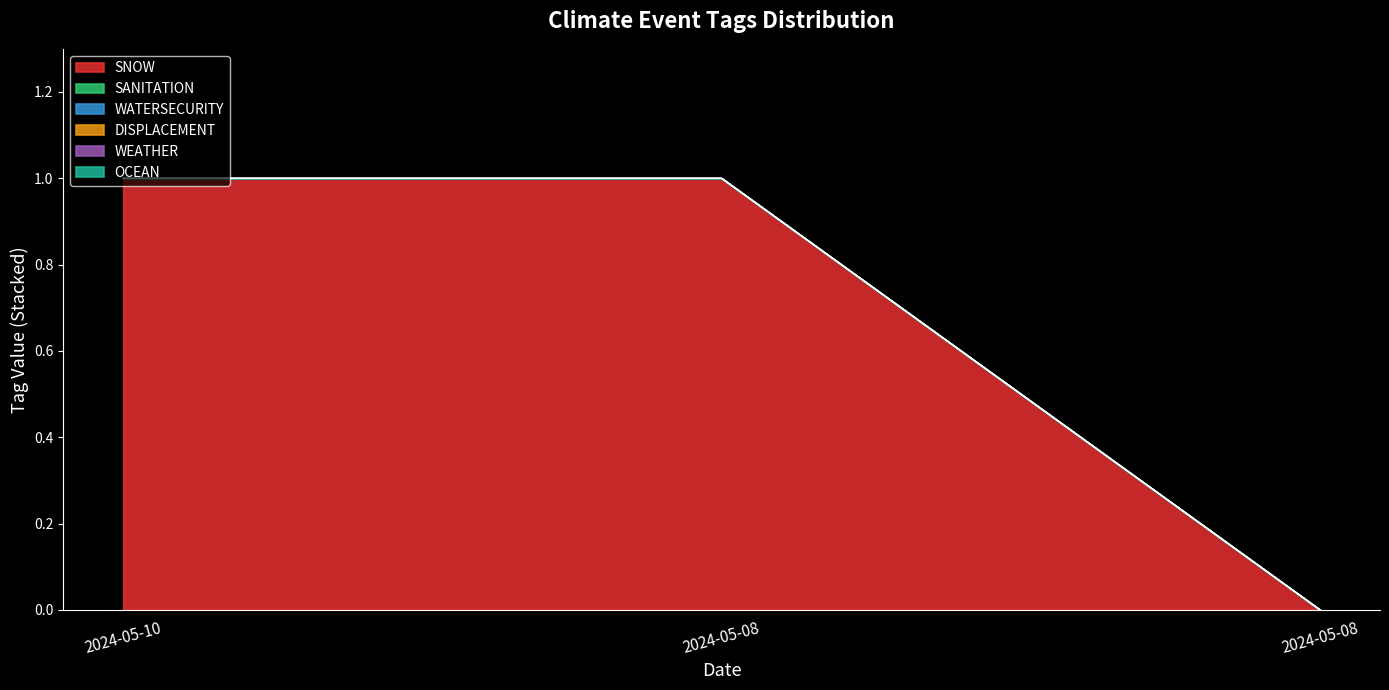

Which series changed the most between 2024-05-08 and 2024-05-08?

SNOW